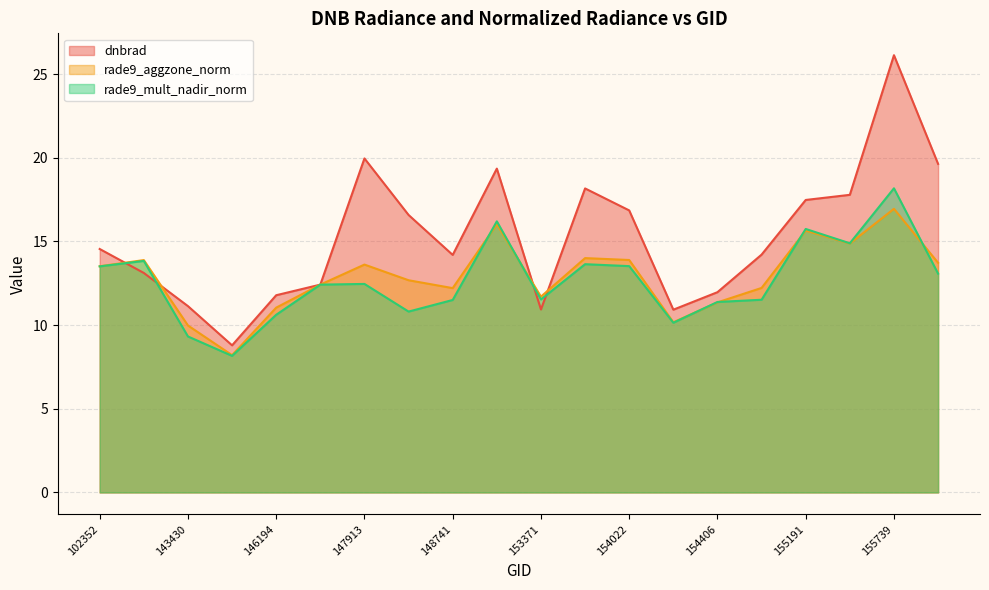

Between 145229 and 153652, which series saw the biggest shift?

dnbrad